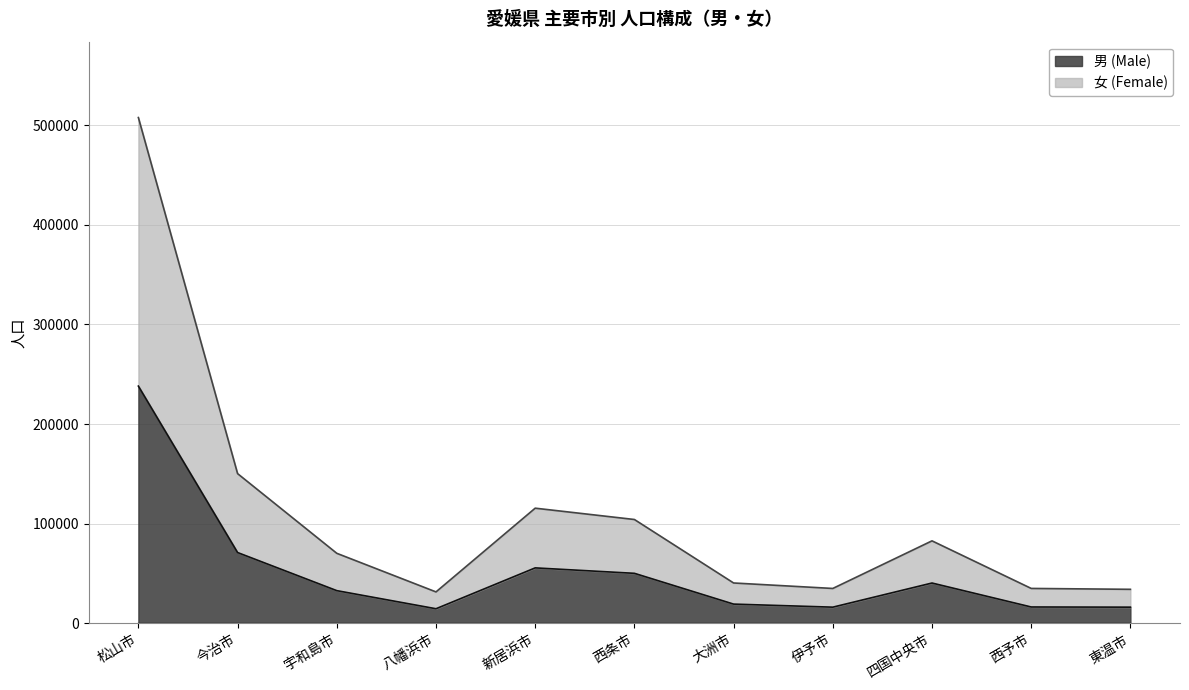

Where is the first local maximum for 男 (Male)?

新居浜市